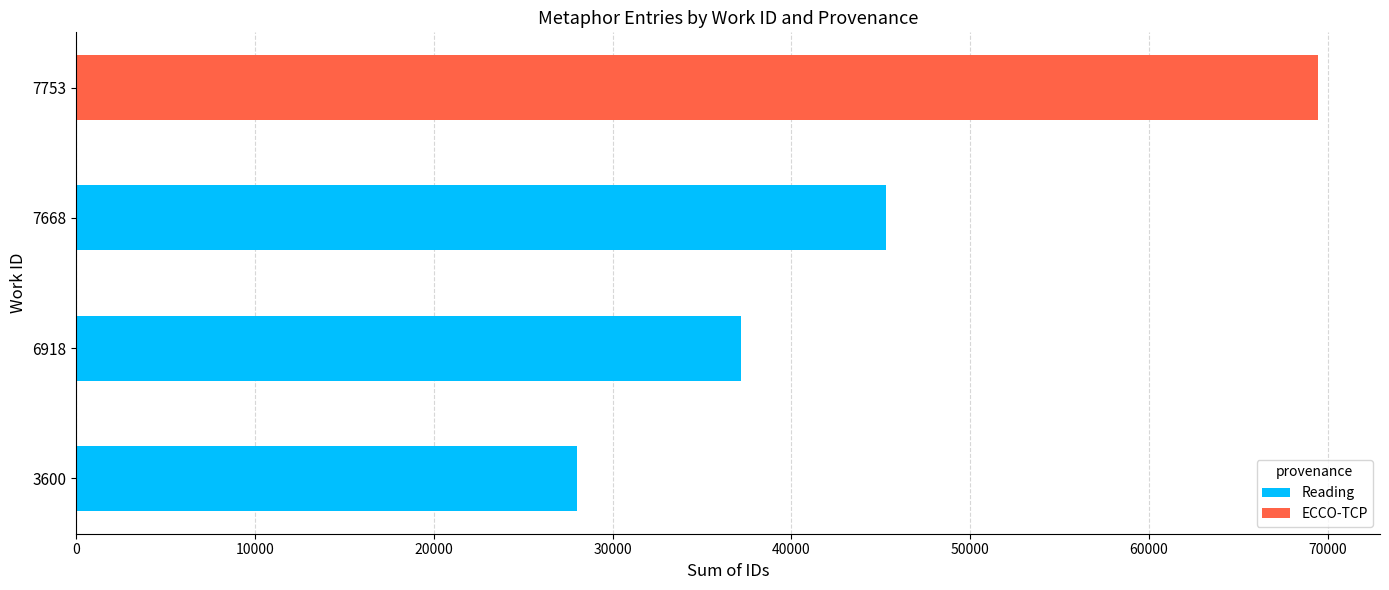

What is the total value across all series at 3600?

28014